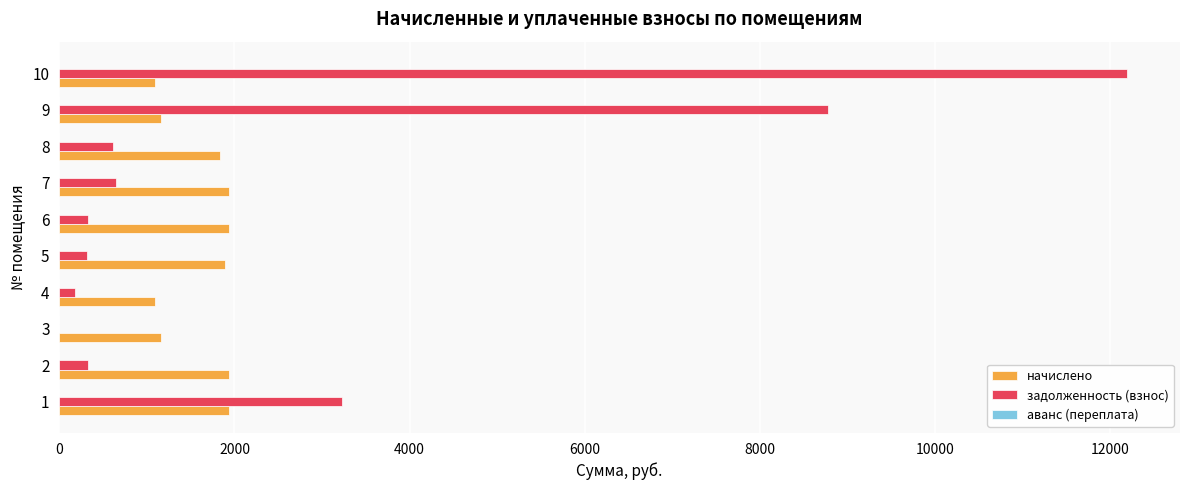

Between 2 and 3, which series saw the biggest shift?

начислено